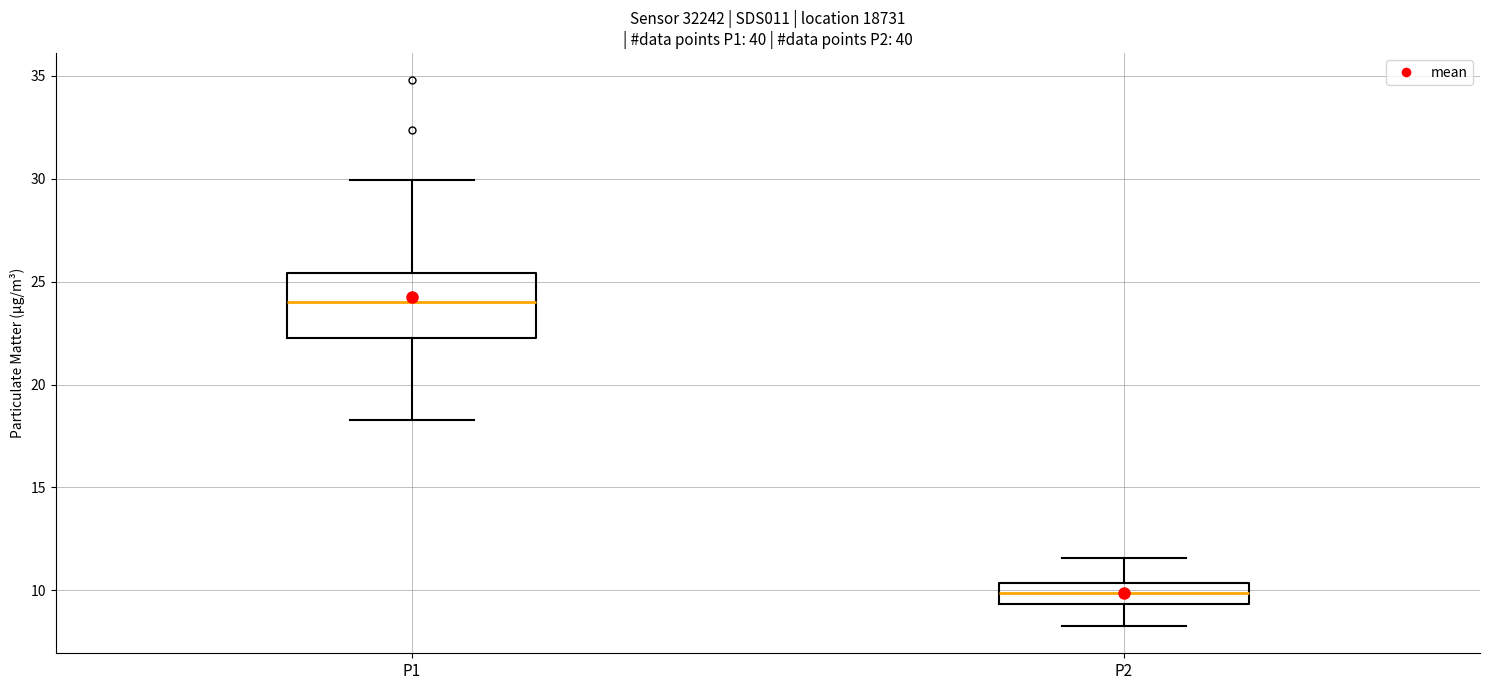

Reading left to right, read every box against the y-axis: the position of its median line, the range the box covers, and the ends of its whiskers. The values are not printed on the chart, so give them approximately, as read against the axis.

P1: median 24.0, box 22.5 to 25.5, whiskers 18.5 to 30.0
P2: median 10.0, box 9.5 to 10.5, whiskers 8.5 to 11.5